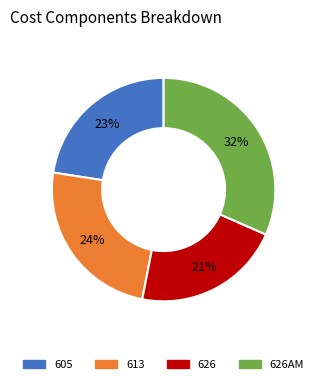

Is there a majority slice in this chart?

No